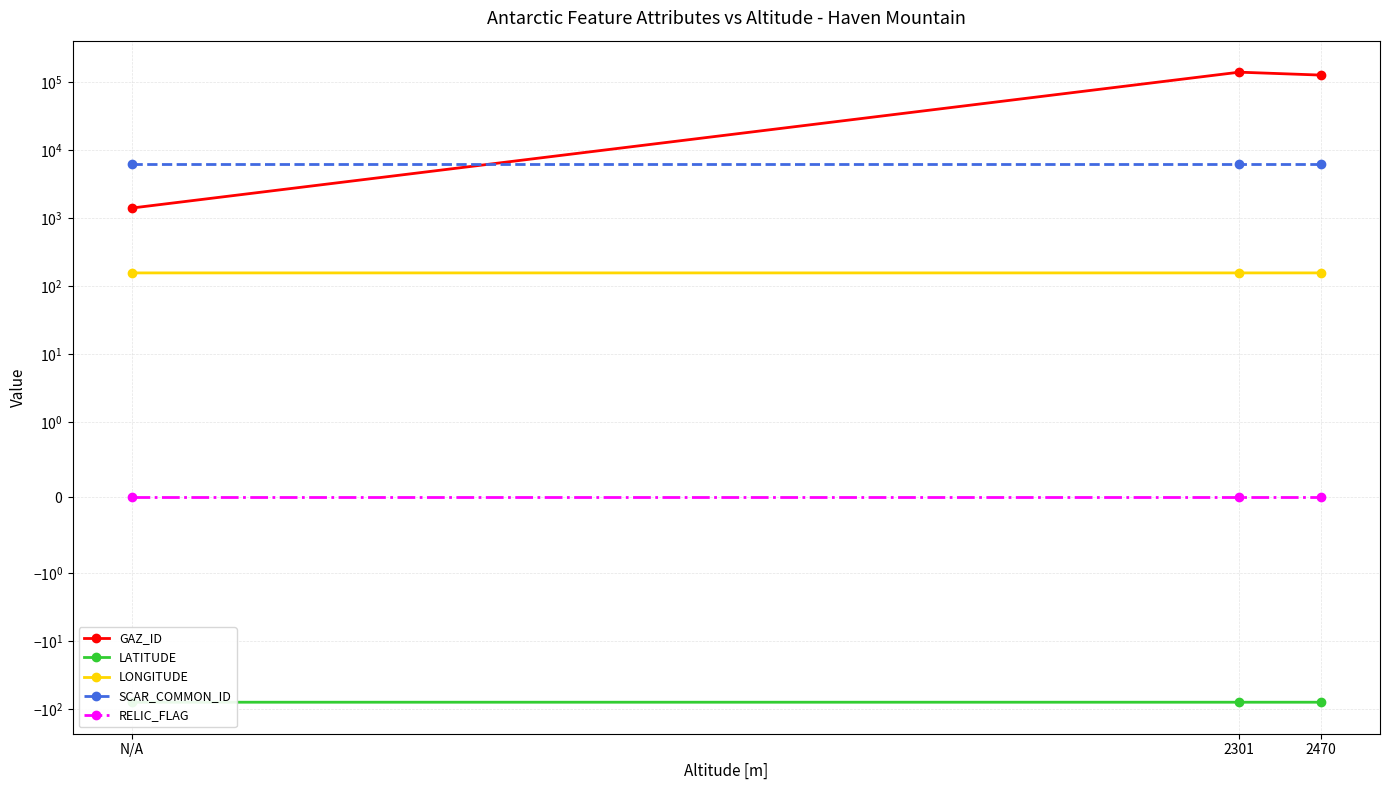

What are all the series names shown in the legend?

GAZ_ID, LATITUDE, LONGITUDE, SCAR_COMMON_ID, RELIC_FLAG